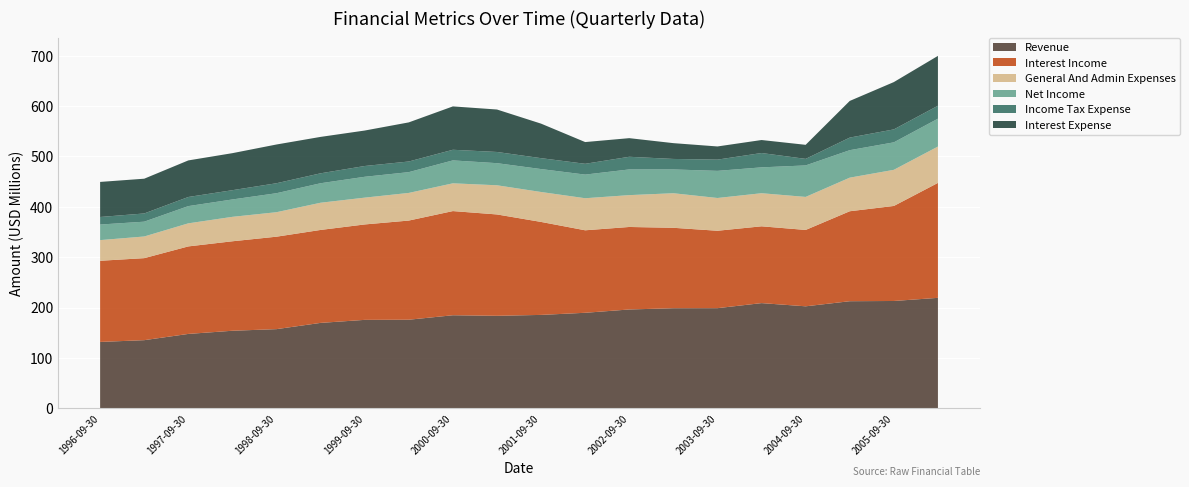

Reading left to right, transcribe all the data shown in this chart.

Revenue: 131900000	135400000	147800000	154100000	157300000	169700000	175700000	175989000	184866000	183760000	185548000	189761000	196328000	198816000	198928000	208953000	202604000	212727000	213183000	219409000
Interest Income: 161100000	162800000	173700000	177600000	183500000	184500000	189400000	196830000	206771000	201185000	184545000	163742000	163760000	159648000	153649000	152440000	151592000	178570000	188627000	228159000
General And Admin Expenses: 41000000	43000000	45800000	48500000	48600000	54000000	53200000	54863000	55107000	57913000	59415000	63635000	63203000	68593000	65036000	65696000	65549000	66682000	71725000	72169000
Net Income: 30900000	29400000	34200000	34500000	37700000	38700000	41400000	41255000	45493000	43877000	45518000	46912000	51015000	47228000	53861000	51324000	62519000	54548000	54548000	55333000
Income Tax Expense: 15000000	16300000	18100000	18400000	19800000	19700000	21400000	21109000	21092000	22217000	21642000	21428000	25111000	20834000	22299000	28467000	12987000	24982000	25689000	25689000
Interest Expense: 69600000	69000000	72600000	73500000	76900000	72300000	70400000	77637000	86087000	84289000	68531000	43149000	36979000	31374000	26142000	25803000	27908000	72771000	93927000	98944000